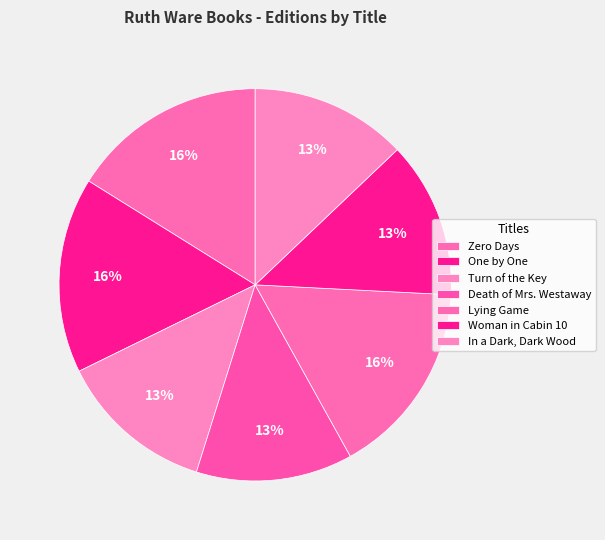

How many slices are in this pie chart?

7